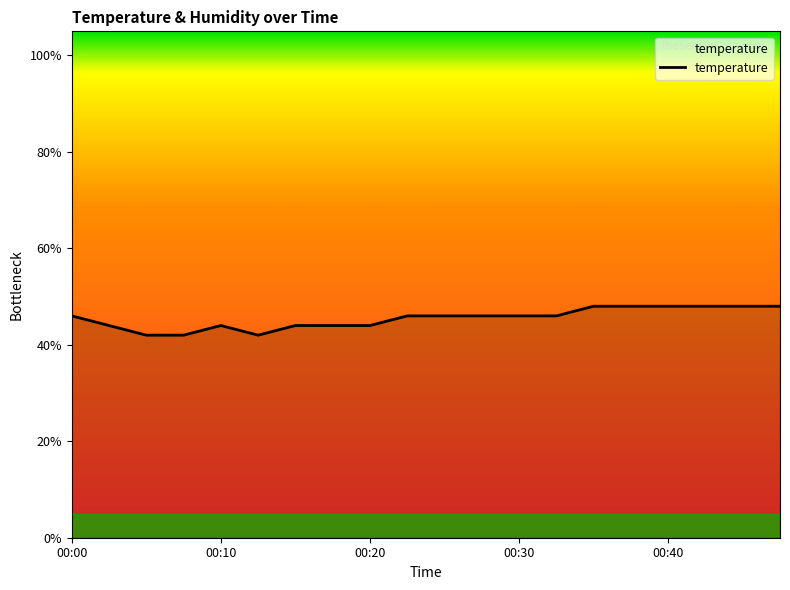

What is the difference between the maximum and minimum values?

6.0